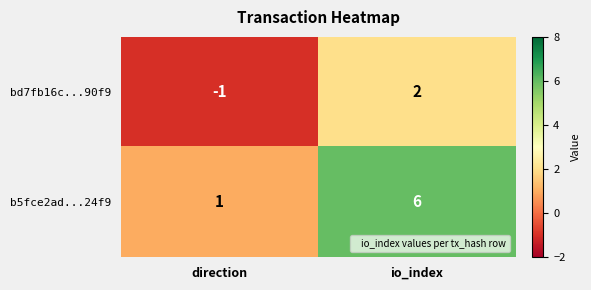

How many series are shown in this chart?

2